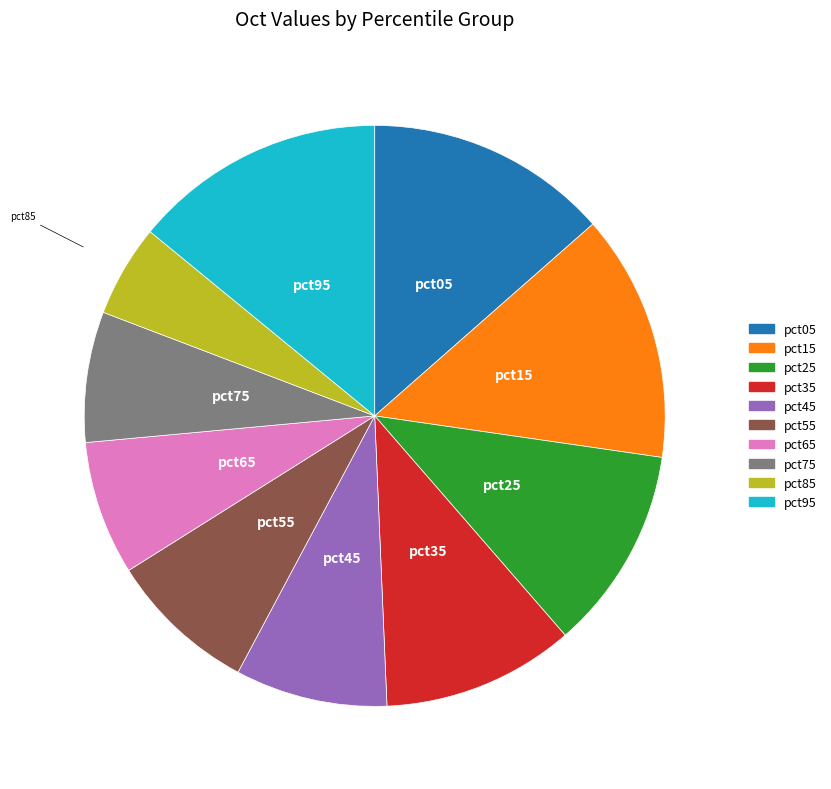

Does pct75 represent more than half of the total?

No